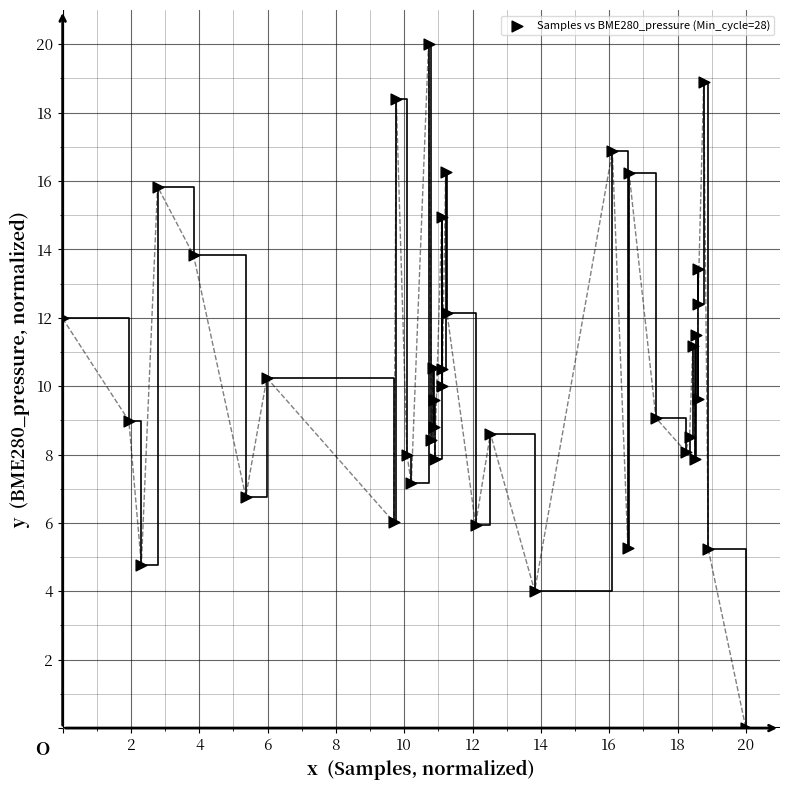

What is the range of Y values (max minus min)?

20.0